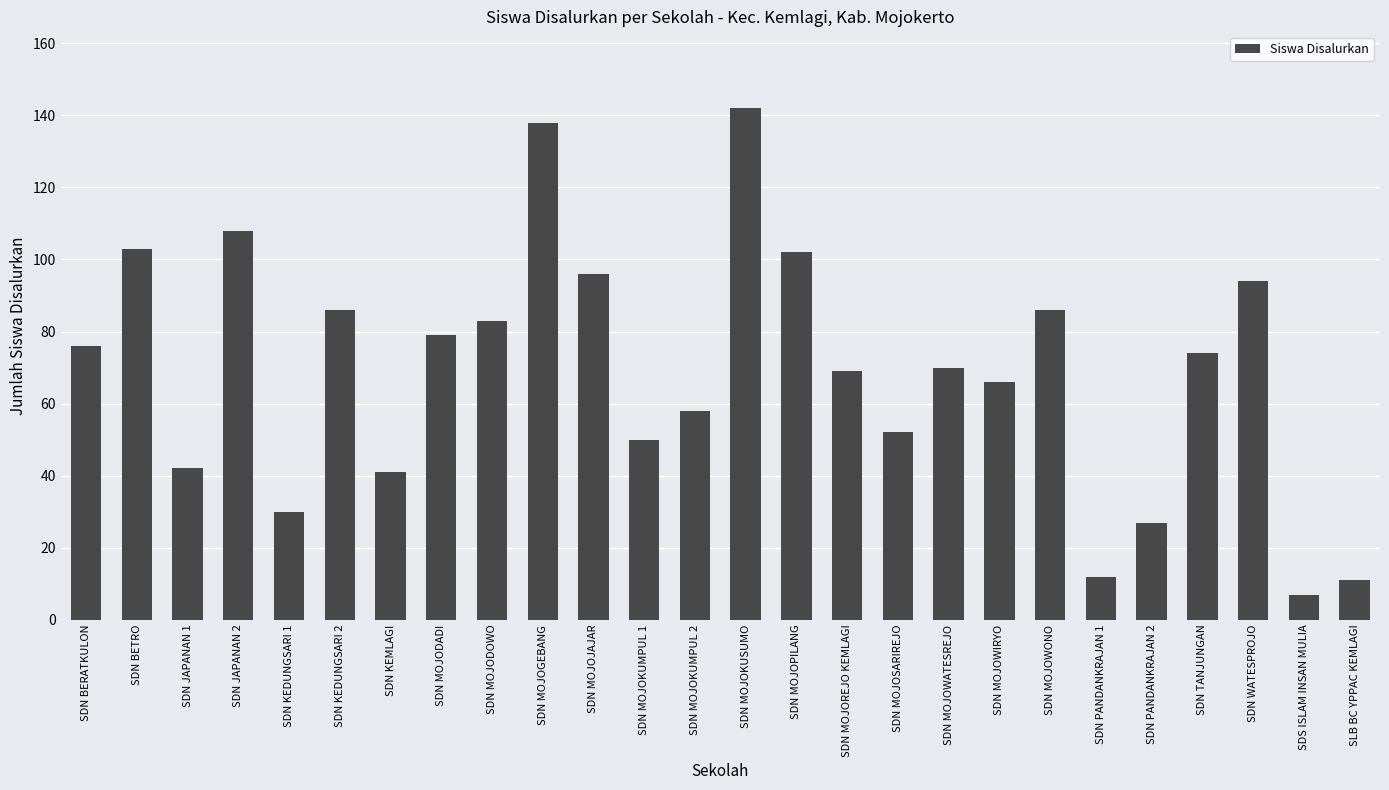

What is the value of the 4th bar from the left?

108